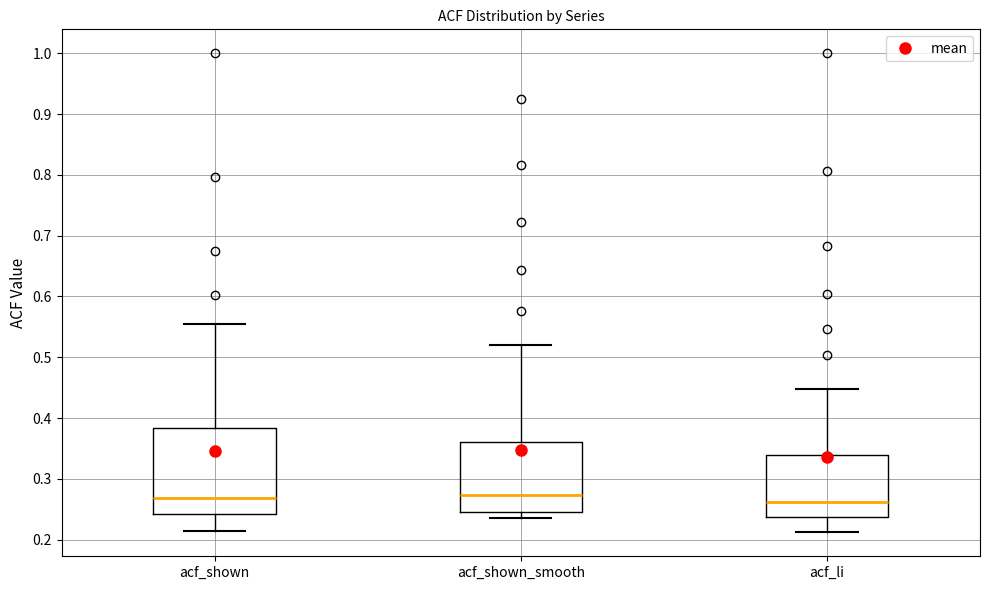

Where is the lower edge of the box for acf_li on the y-axis? The values are not printed on the chart, so give them approximately, as read against the axis.

0.24